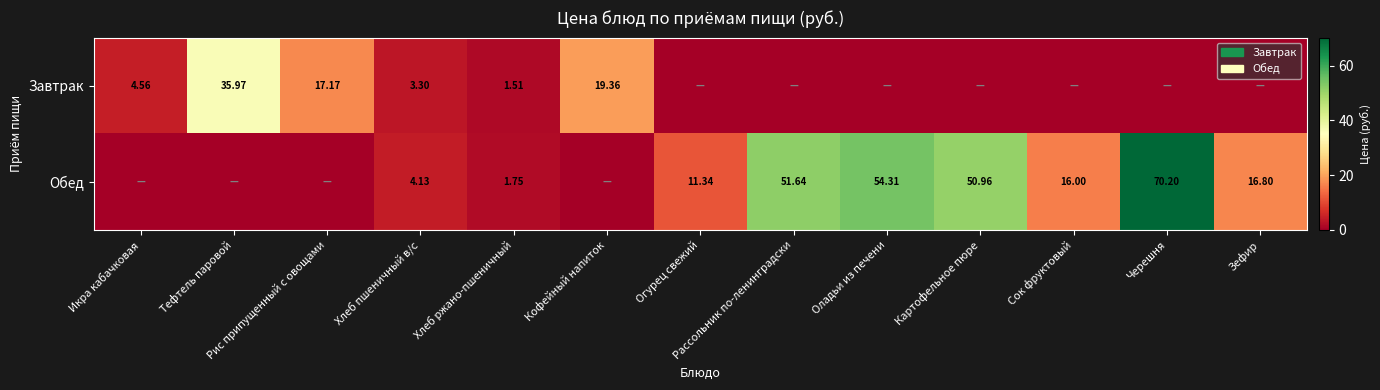

Is the value of Завтрак at Кофейный напиток greater than the value of Обед at Рассольник по-ленинградски?

No